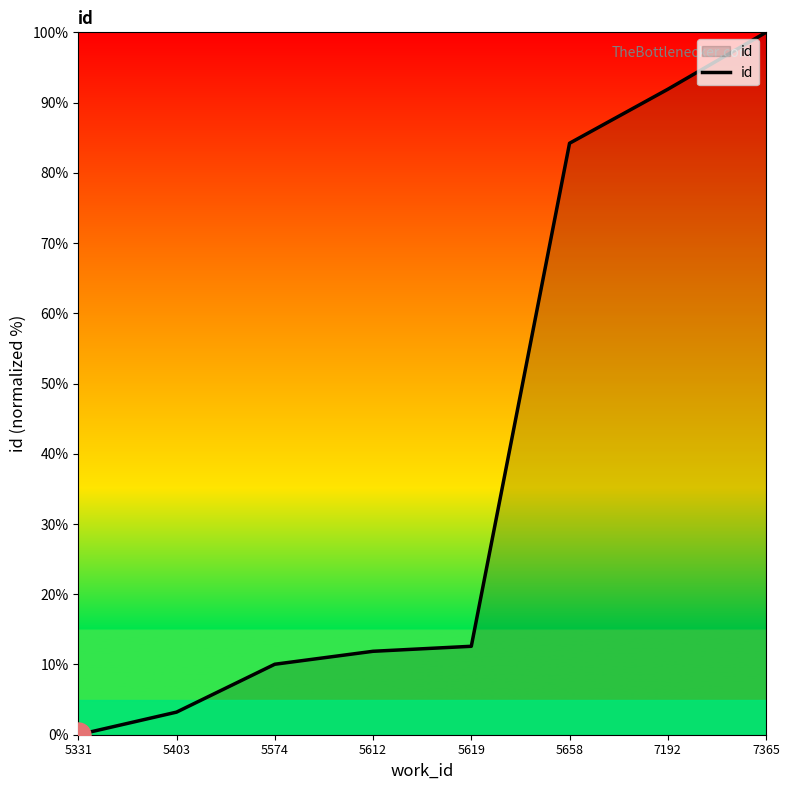

What is the sum of all values?

313.8